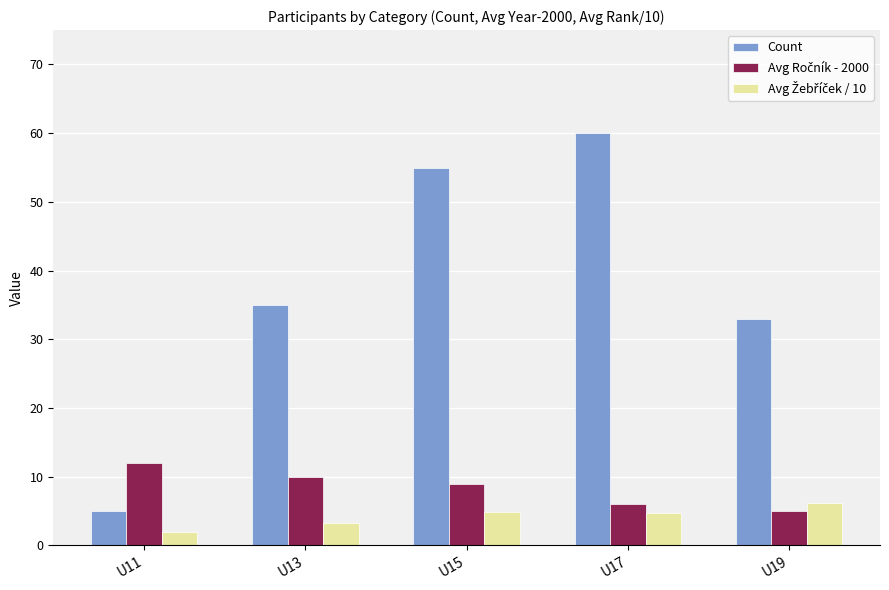

At which label is Count closest to 32?

U19